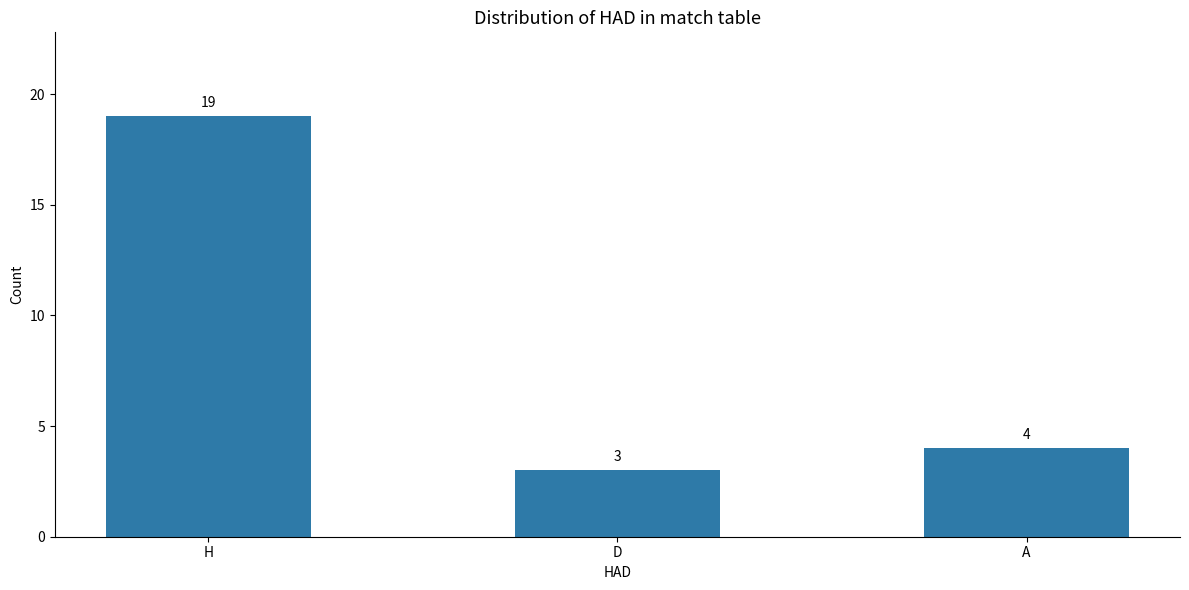

What is the sum of the values at D and A?

7